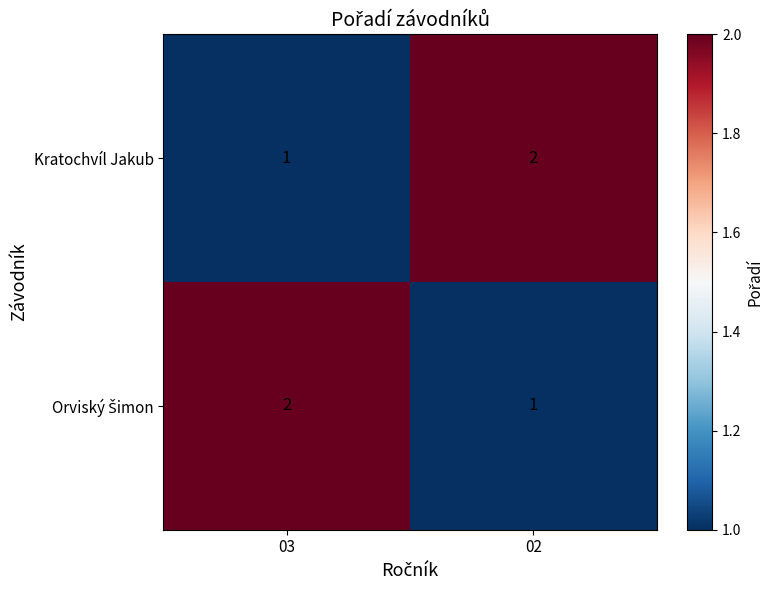

What is the total value across all series at 03?

3